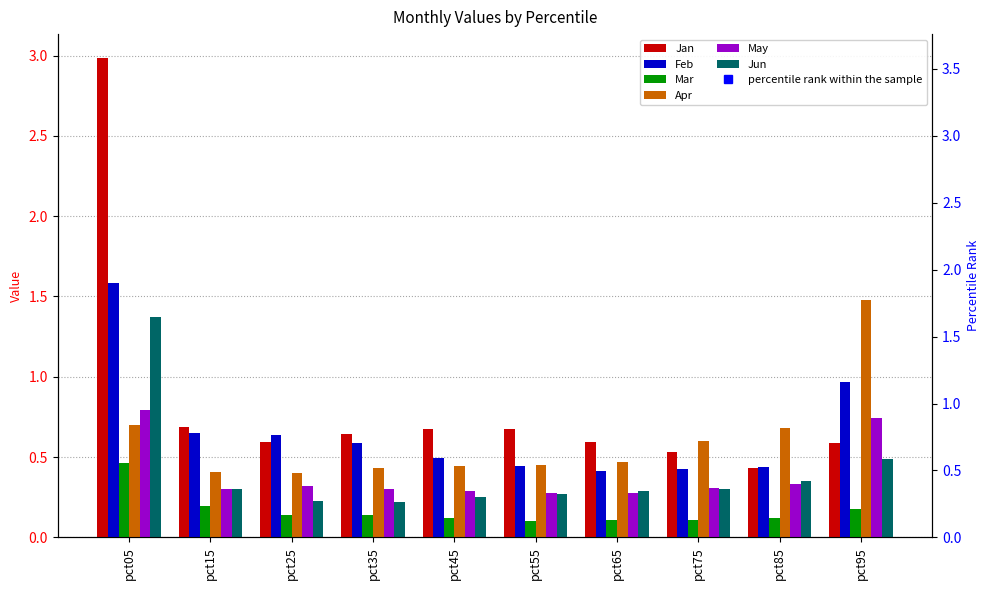

What is the maximum value shown in the chart?

3.0